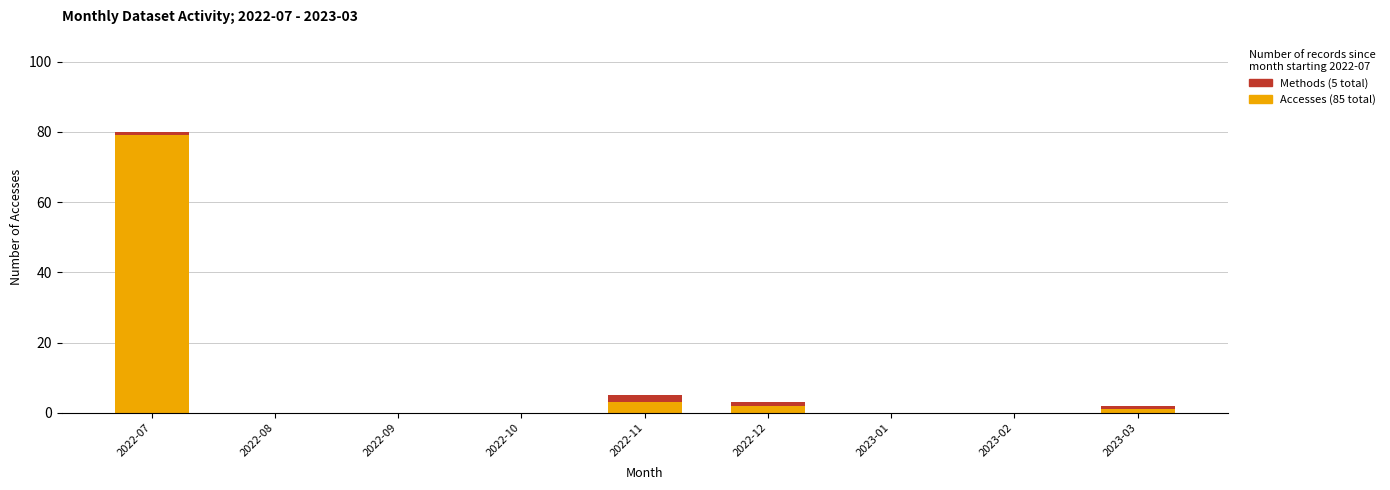

At which category is the sum across all series the highest?

2022-07